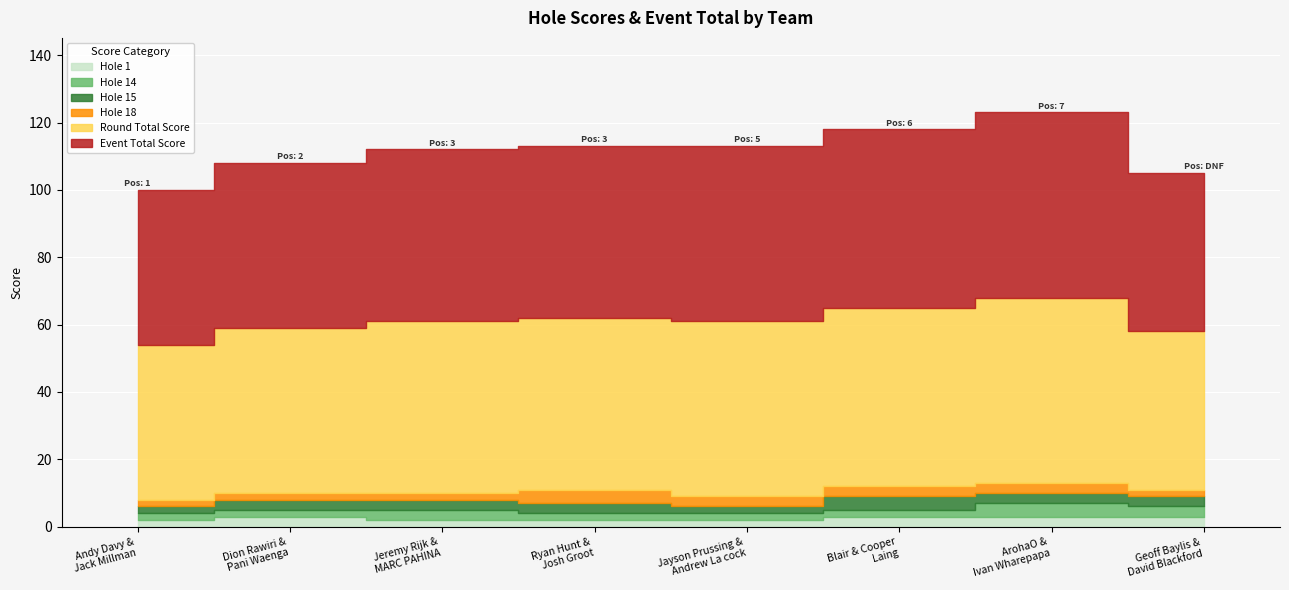

Is the value of hole_1 at Blair & Cooper
Laing greater than the value of hole_15 at Ryan Hunt &
Josh Groot?

No